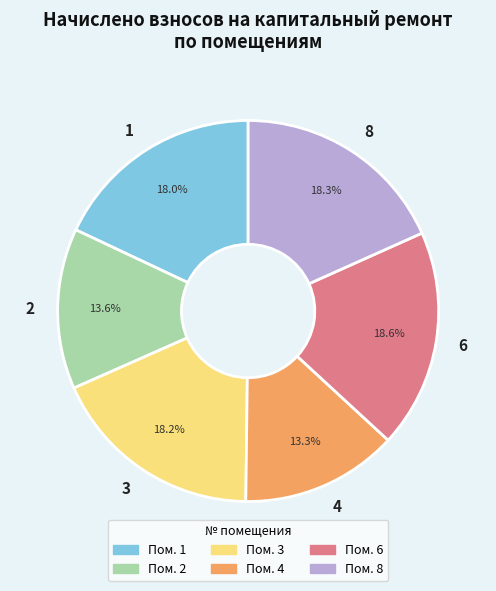

To the nearest percent, what is the combined percentage of 8 and 3?

36%